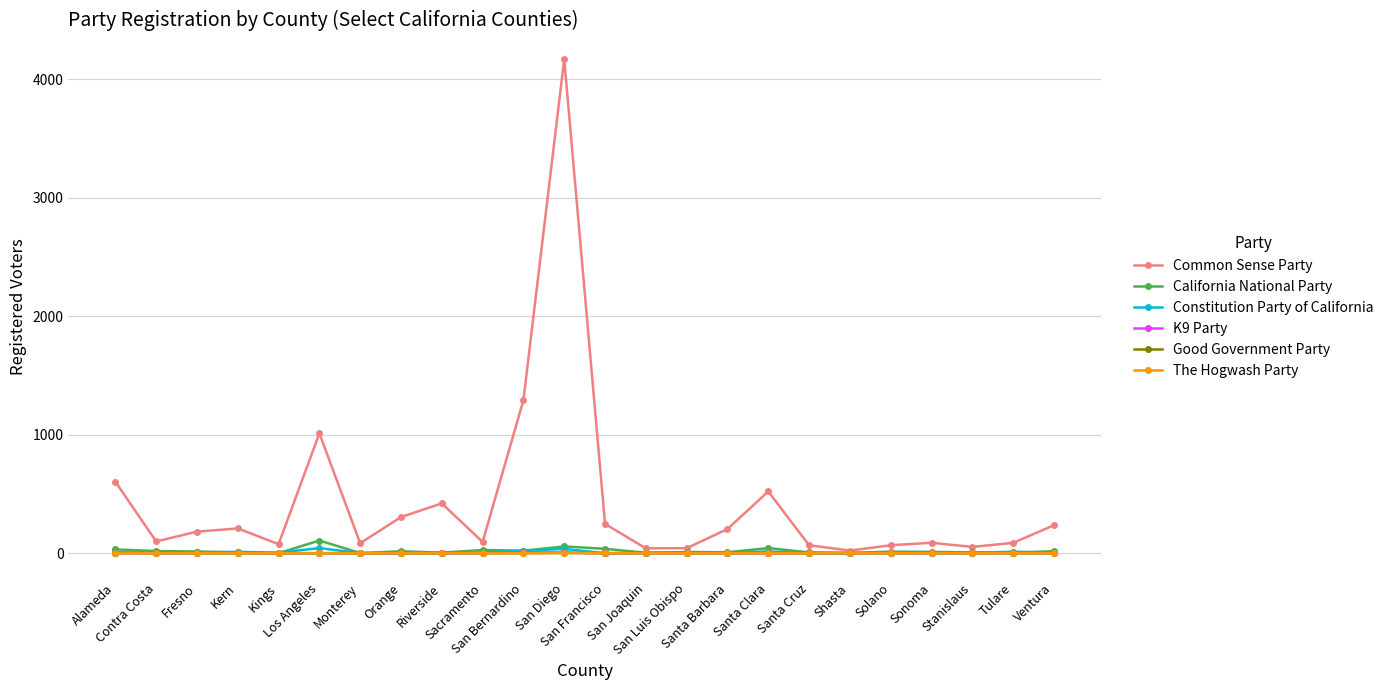

How many The Hogwash Party values are between 0 and 1?

23